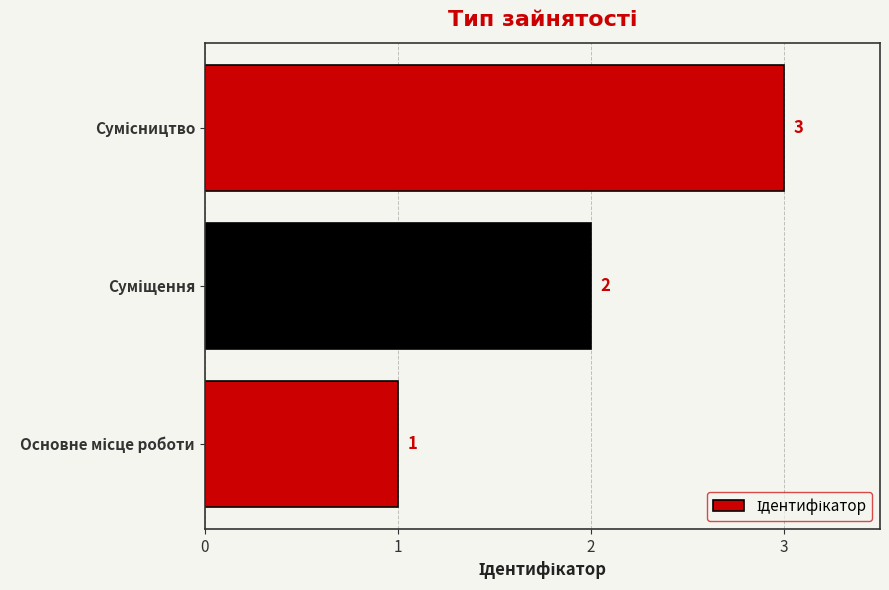

What is the maximum value shown in the chart?

3